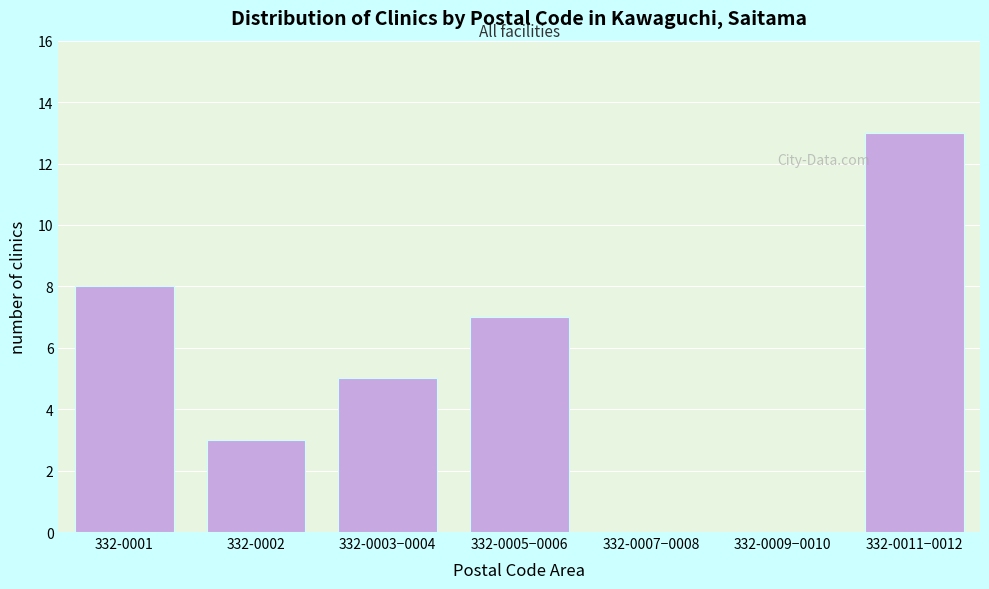

Reading right to left, transcribe all the data shown in this chart.

332-0011−0012=13	332-0009−0010=0	332-0007−0008=0	332-0005−0006=7	332-0003−0004=5	332-0002=3	332-0001=8